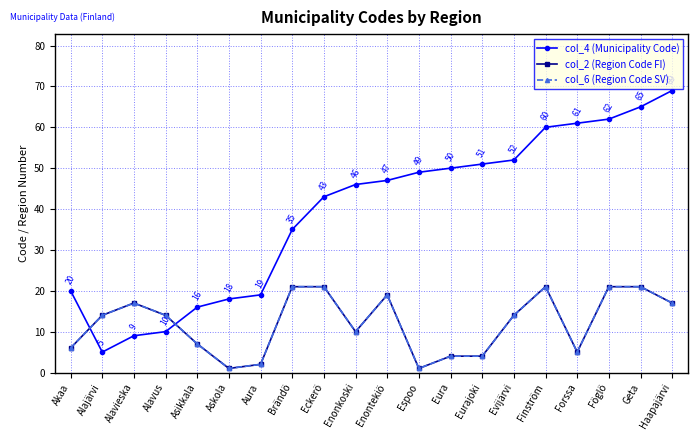

At which label is col_4 (Municipality Code) closest to 37?

Brändö